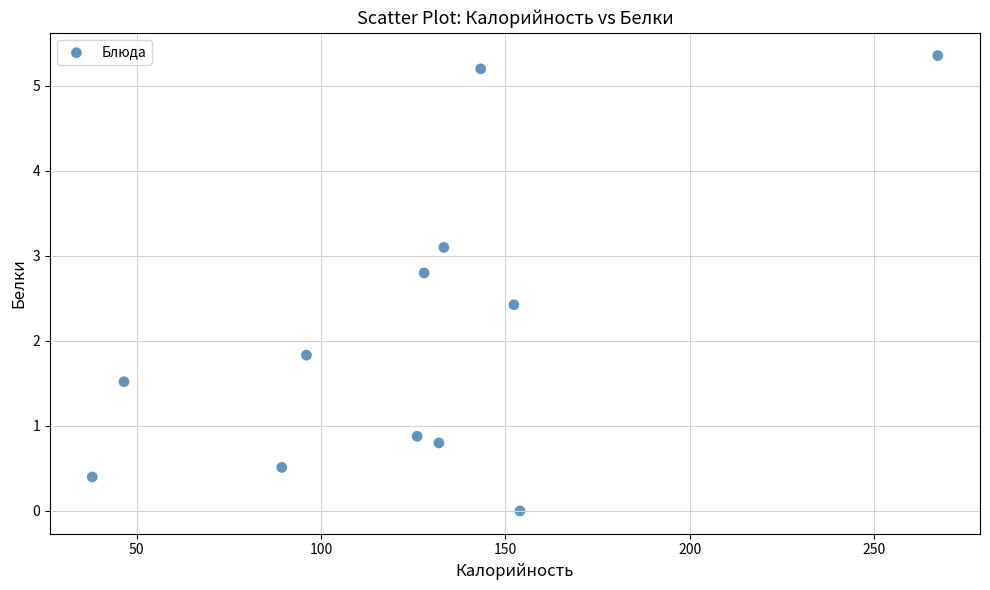

What is the average X value?

125.5